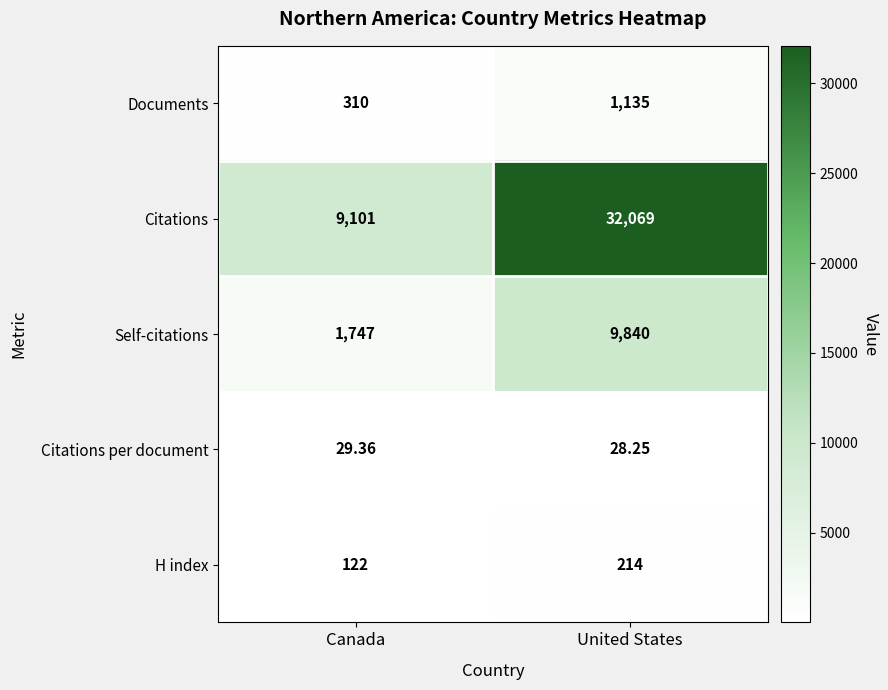

Rank the series at Canada from lowest to highest value.

Citations per document, H index, Documents, Self-citations, Citations